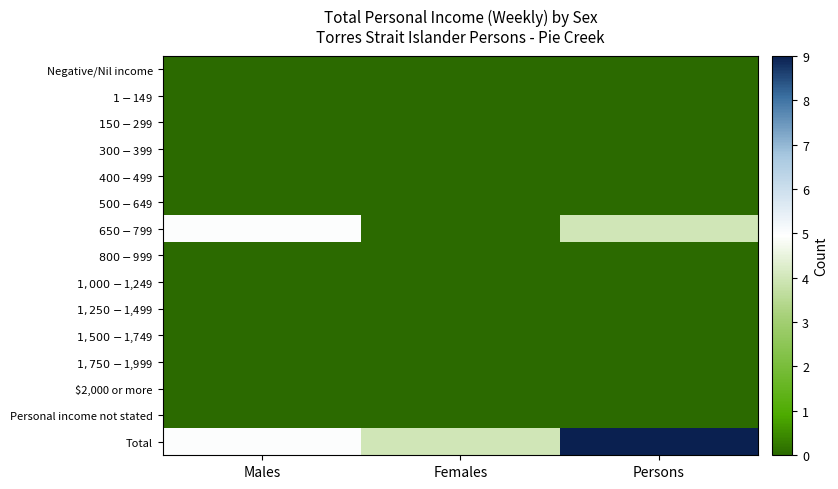

At which category is the sum across all series the highest?

Persons